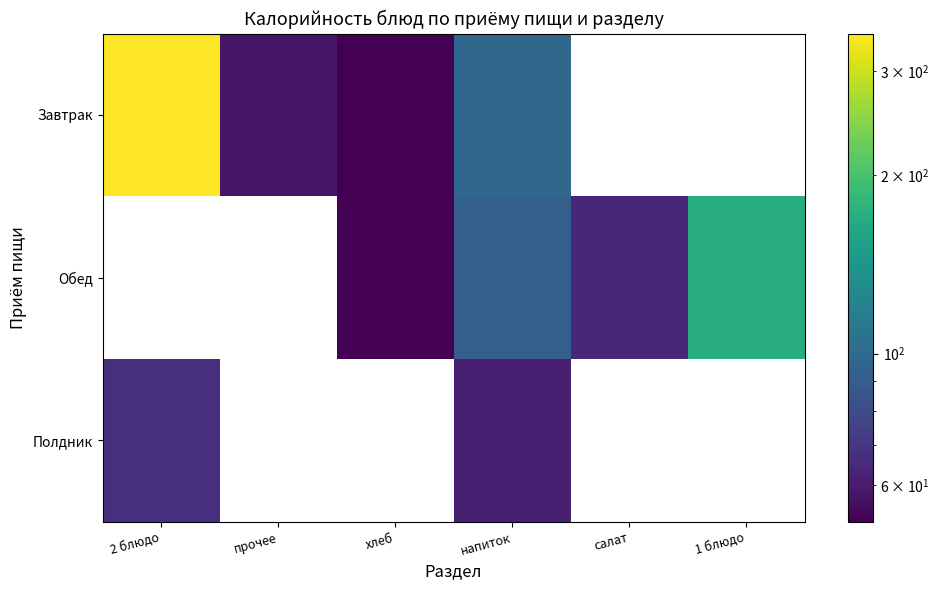

Which label corresponds to the largest value in the chart?

2 блюдо